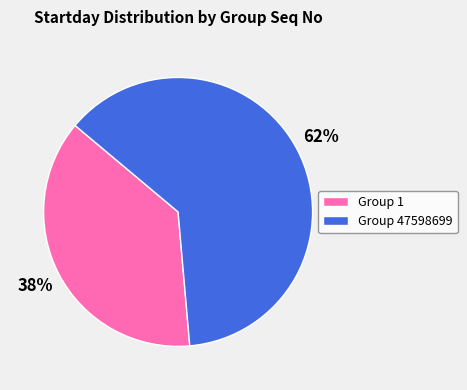

To the nearest percent, what is the combined percentage of Group 47598699 and Group 1?

100%